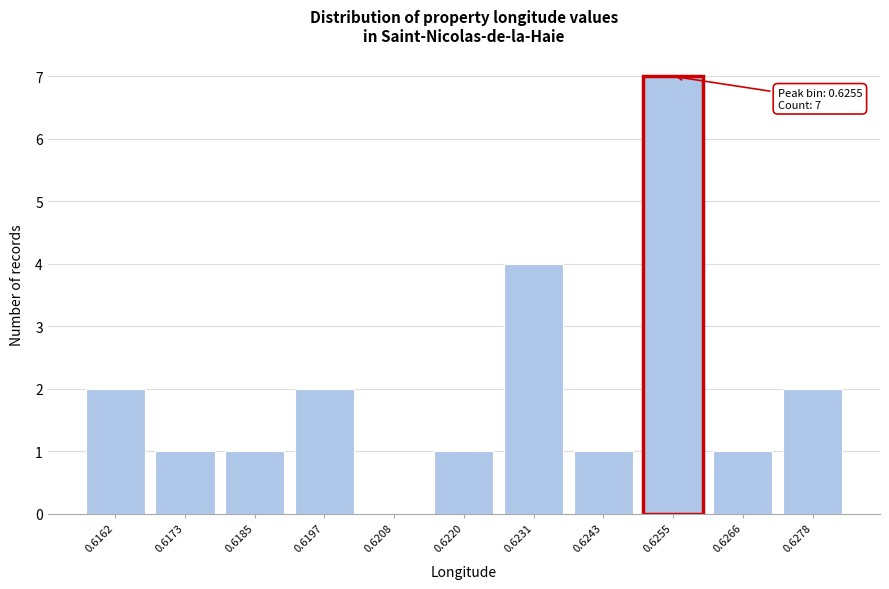

Reading left to right, transcribe all the data shown in this chart.

0.6162=2	0.6173=1	0.6185=1	0.6197=2	0.6208=0	0.6220=1	0.6231=4	0.6243=1	0.6255=7	0.6266=1	0.6278=2